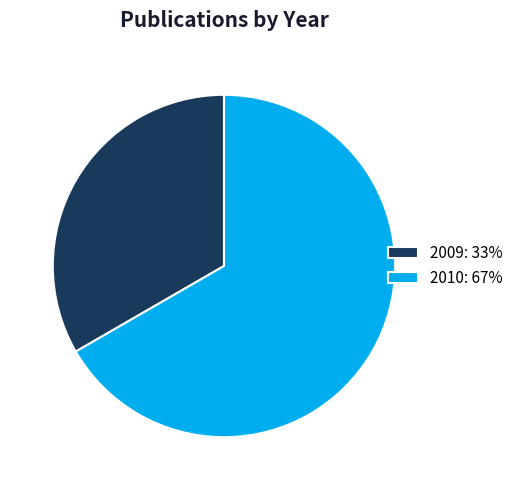

What is the ratio of the value at 2010: 67% to the value at 2009: 33%?

2.0